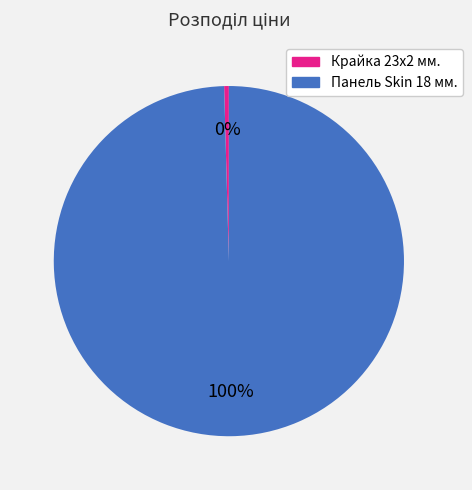

Is there a majority slice in this chart?

Yes